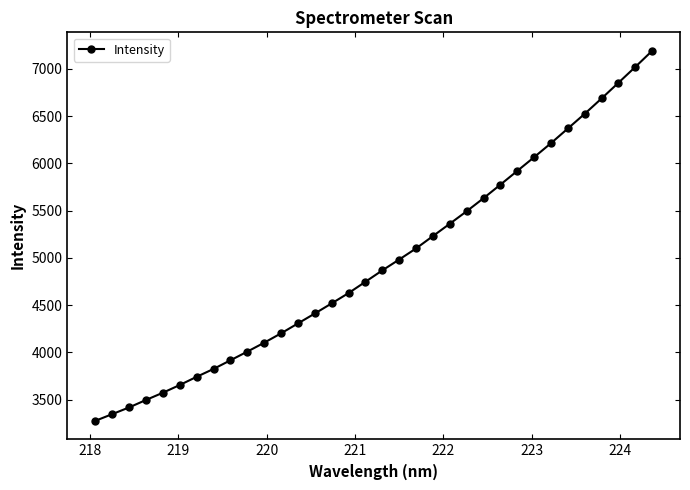

What is the value of the 34th point from the left?

7191.9